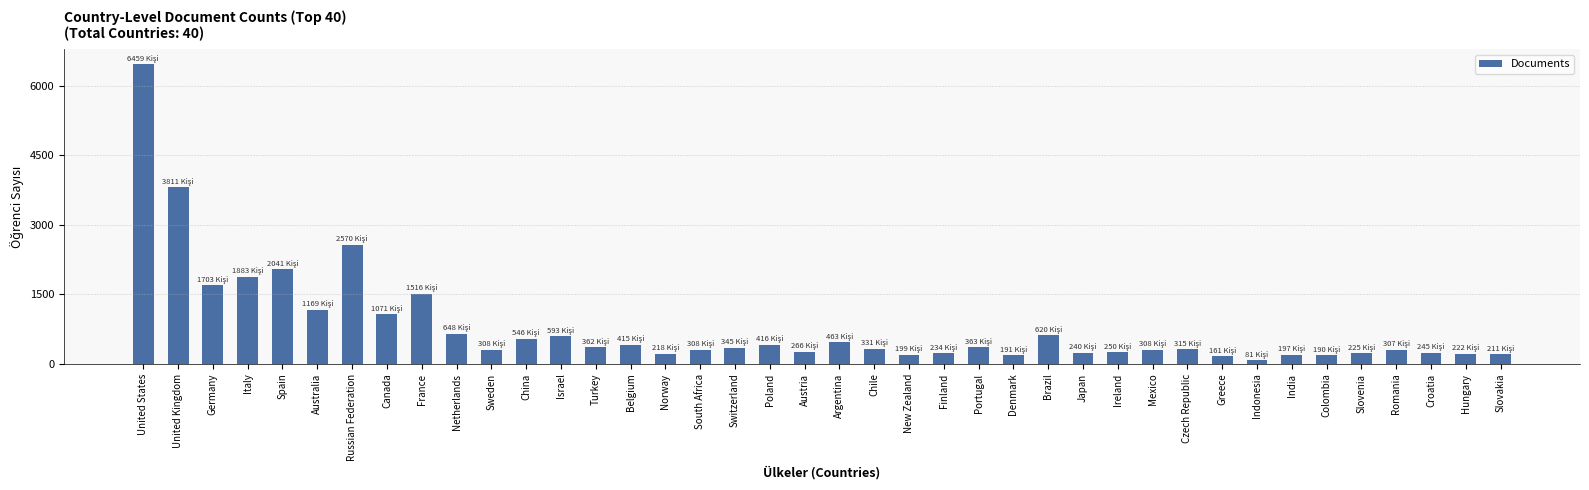

Which category has the highest value across all series?

United States